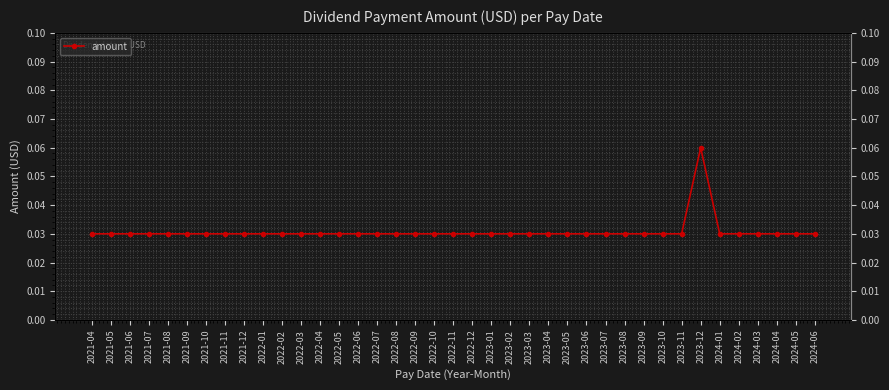

Reading left to right, what are all the values shown in this chart?

2021-04=0.0	2021-05=0.0	2021-06=0.0	2021-07=0.0	2021-08=0.0	2021-09=0.0	2021-10=0.0	2021-11=0.0	2021-12=0.0	2022-01=0.0	2022-02=0.0	2022-03=0.0	2022-04=0.0	2022-05=0.0	2022-06=0.0	2022-07=0.0	2022-08=0.0	2022-09=0.0	2022-10=0.0	2022-11=0.0	2022-12=0.0	2023-01=0.0	2023-02=0.0	2023-03=0.0	2023-04=0.0	2023-05=0.0	2023-06=0.0	2023-07=0.0	2023-08=0.0	2023-09=0.0	2023-10=0.0	2023-11=0.0	2023-12=0.1	2024-01=0.0	2024-02=0.0	2024-03=0.0	2024-04=0.0	2024-05=0.0	2024-06=0.0